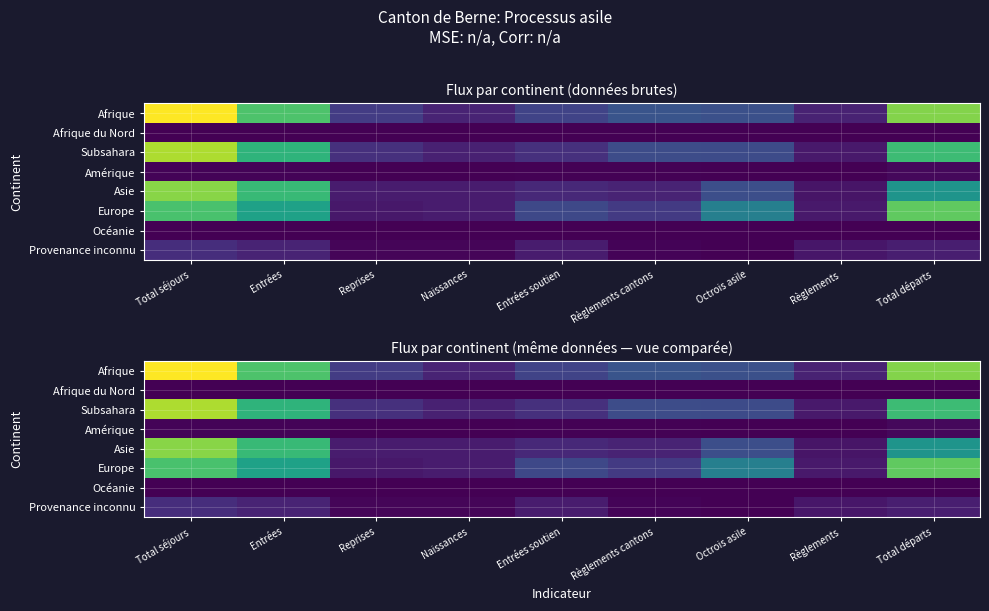

Is the value of Subsahara at Entrées greater than the value of Amérique at Naissances?

Yes